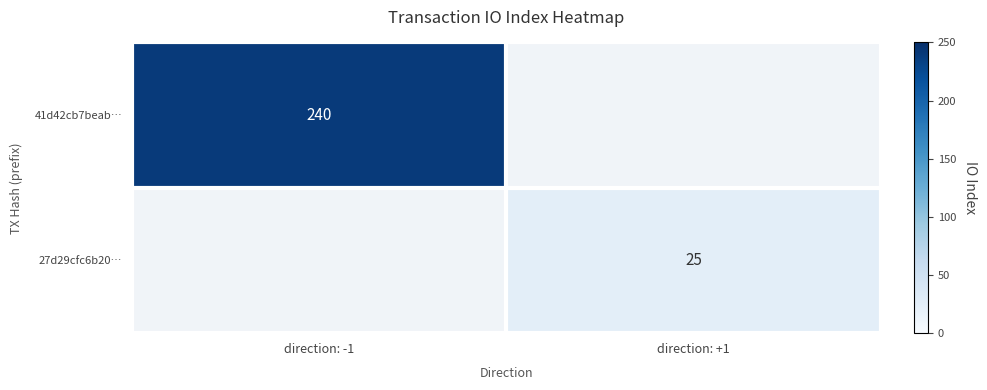

Count the number of categories in the chart.

2